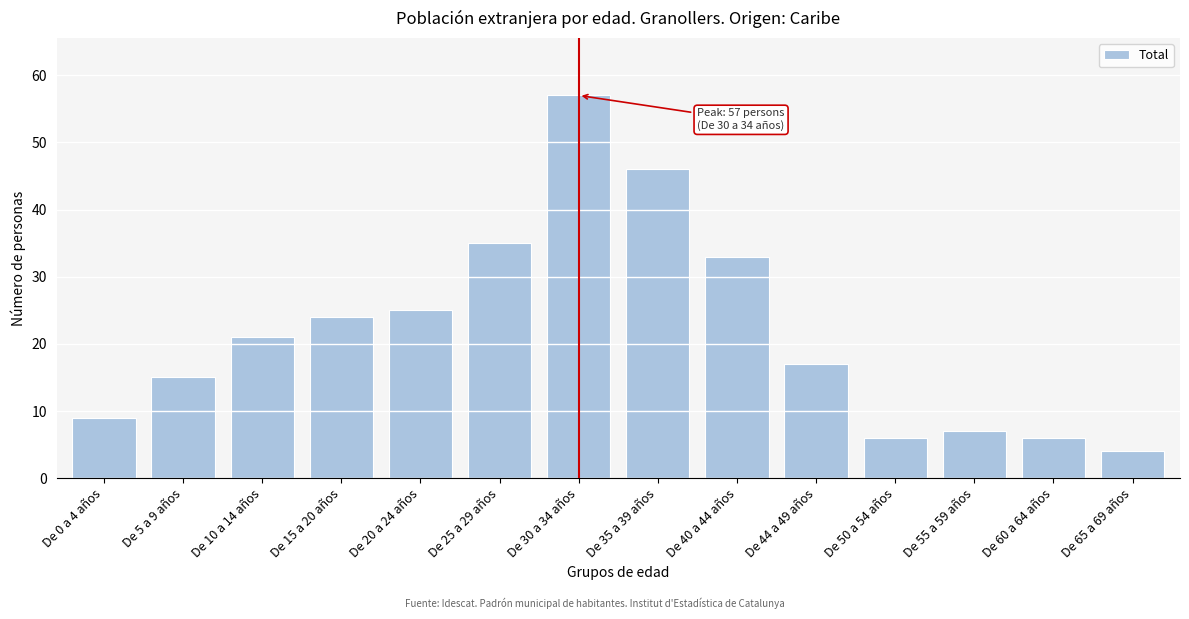

Reading left to right, list all the values displayed in this chart.

De 0 a 4 años=9	De 5 a 9 años=15	De 10 a 14 años=21	De 15 a 20 años=24	De 20 a 24 años=25	De 25 a 29 años=35	De 30 a 34 años=57	De 35 a 39 años=46	De 40 a 44 años=33	De 44 a 49 años=17	De 50 a 54 años=6	De 55 a 59 años=7	De 60 a 64 años=6	De 65 a 69 años=4